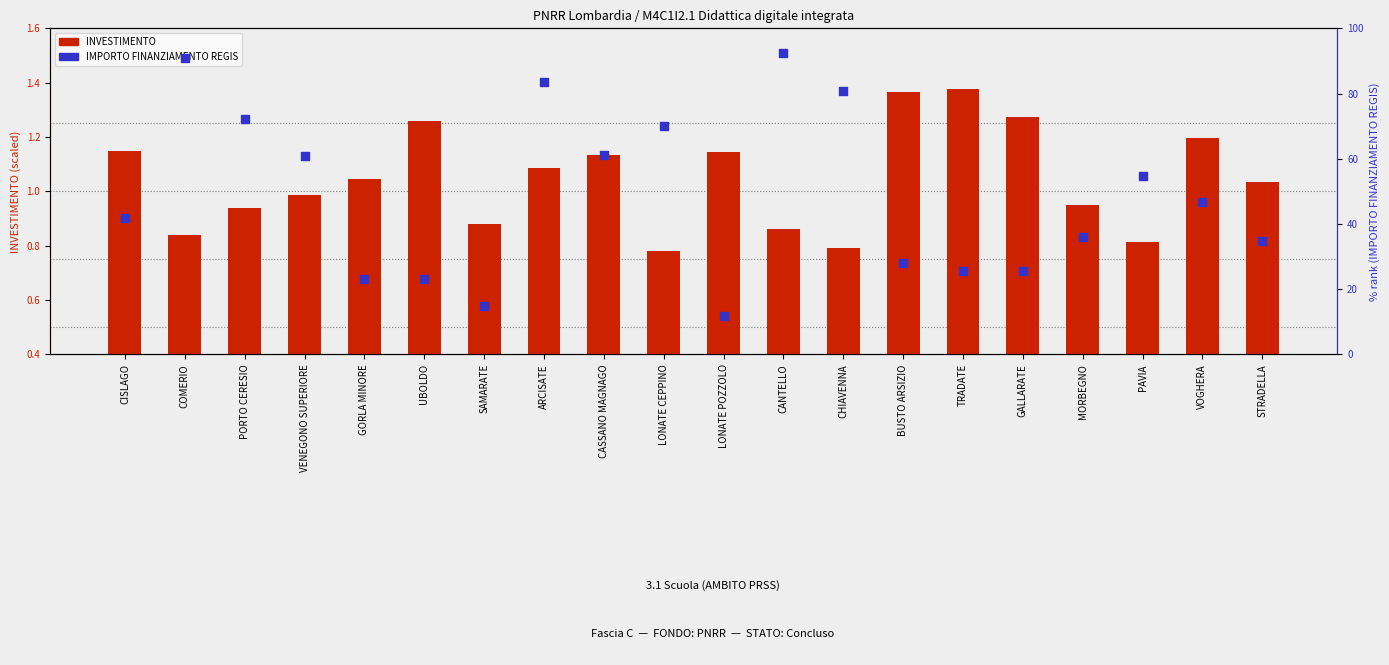

Which series reaches the maximum Y coordinate?

IMPORTO FINANZIAMENTO REGIS